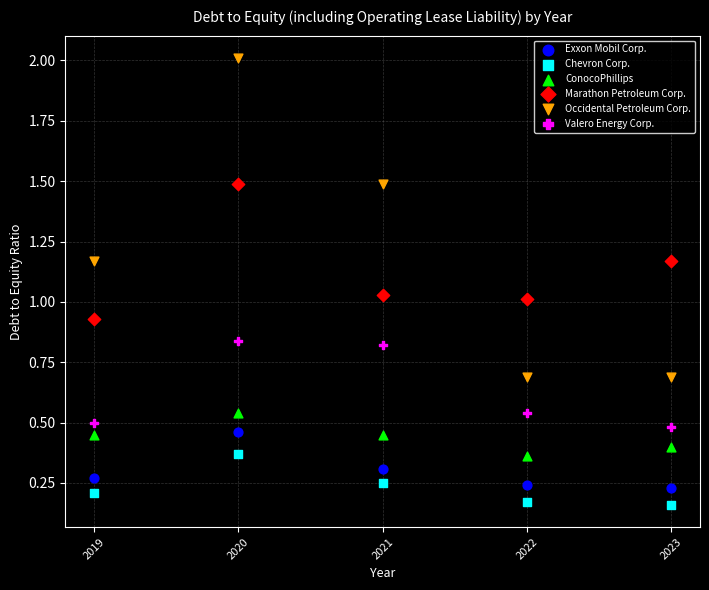

Which series has the widest spread of Y values?

Occidental Petroleum Corp.